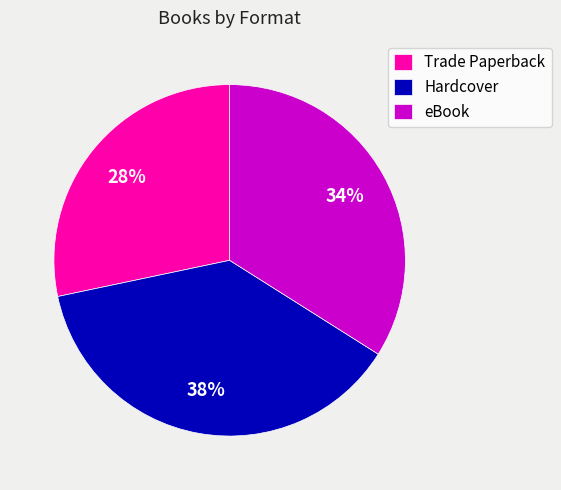

Which slice is the smallest?

Trade Paperback